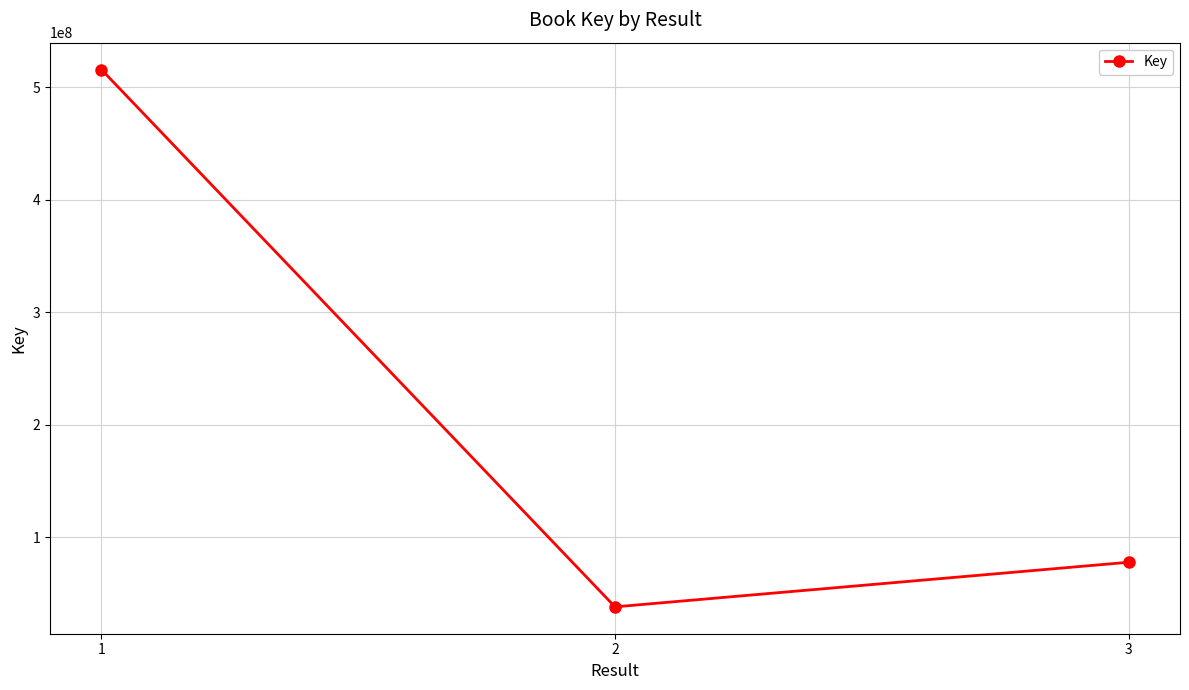

What is the change in value from 2 to 3?

+39665905